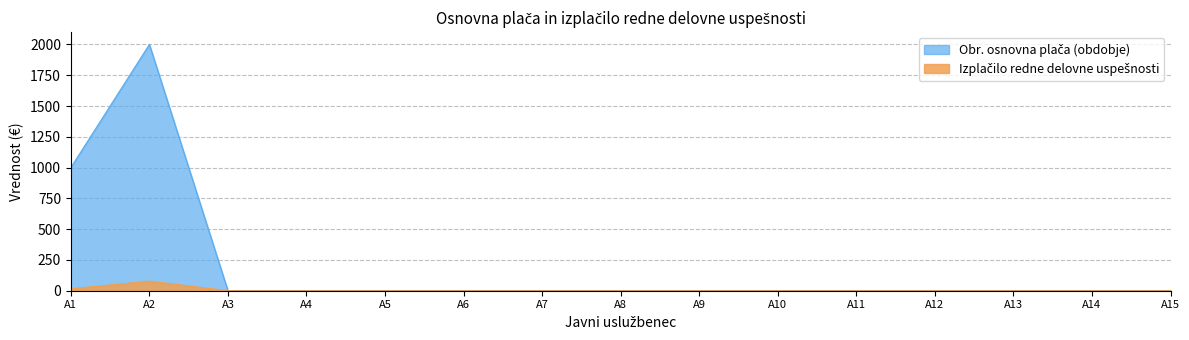

Which label corresponds to the largest value in the chart?

A2